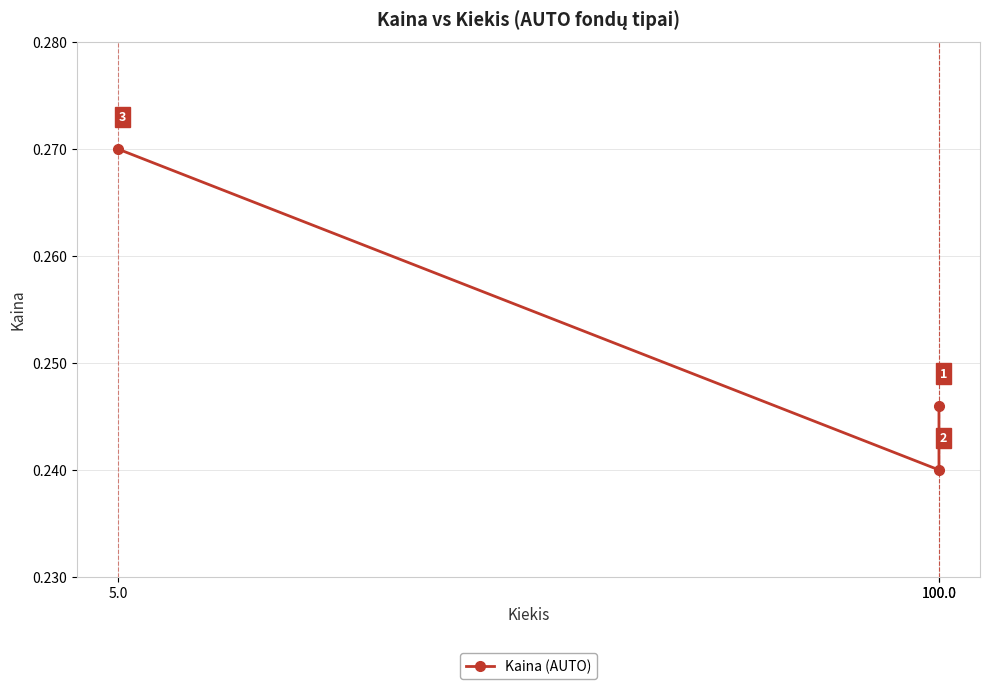

Does the chart have visible grid lines?

Yes